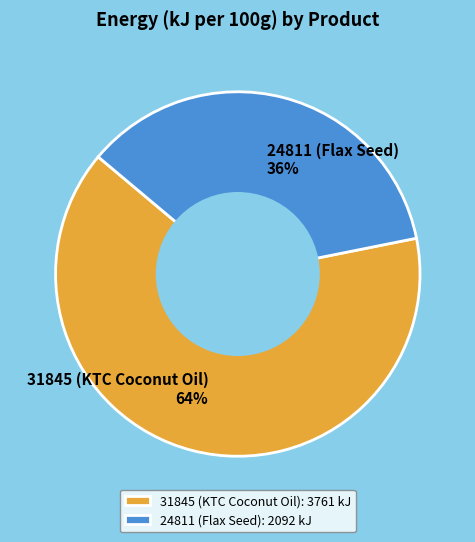

True or false: 31845 (KTC Coconut Oil) accounts for 64% of the total.

True